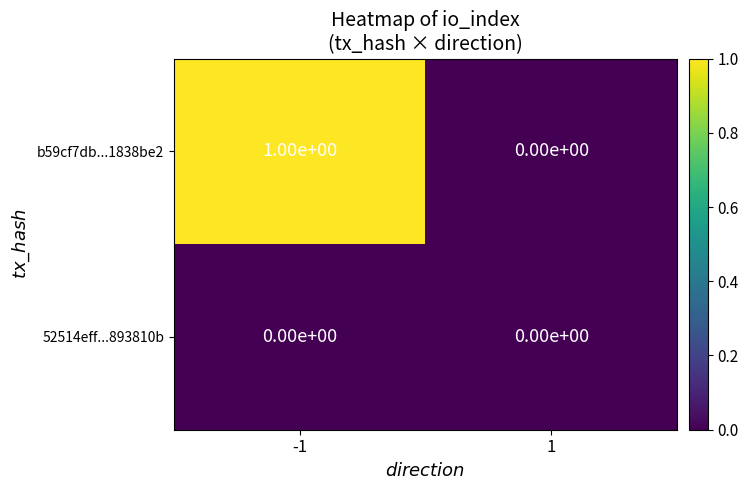

Reading left to right, extract all data points from this chart.

b59cf7db...1838be2: 1	0
52514eff...893810b: 0	0